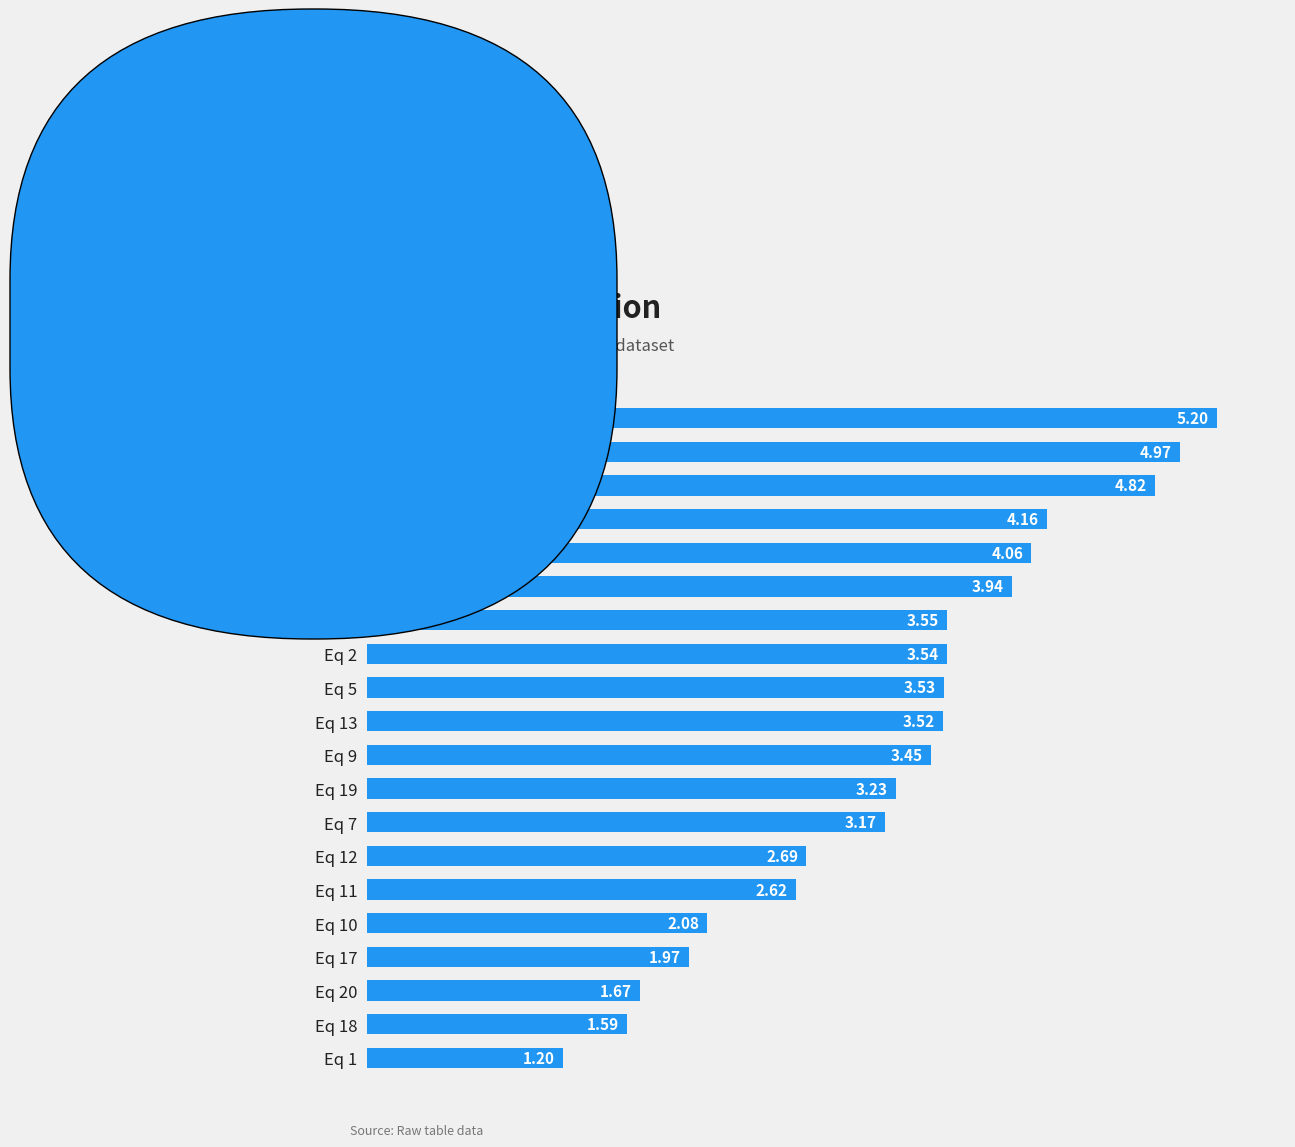

Between Eq 19 and Eq 4, which is larger?

Eq 4